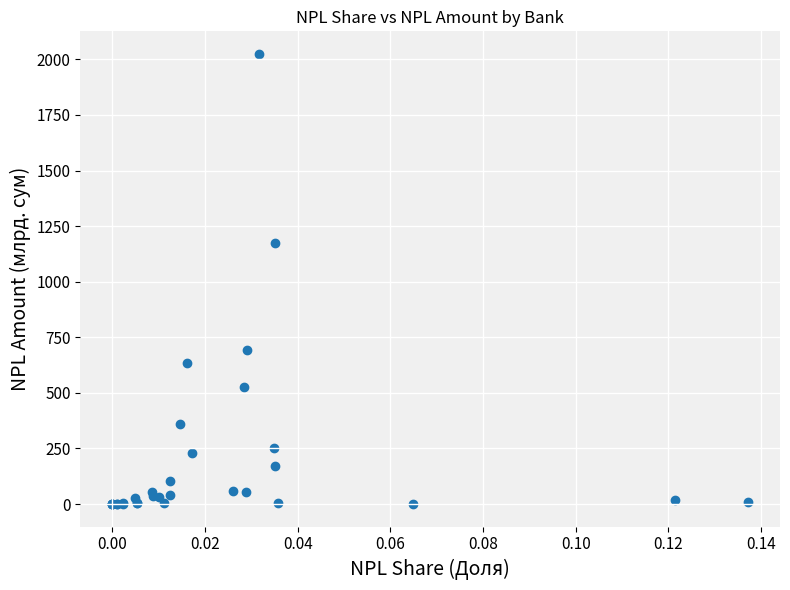

What Y value in the scatter plot is closest to 1012?

1173.9